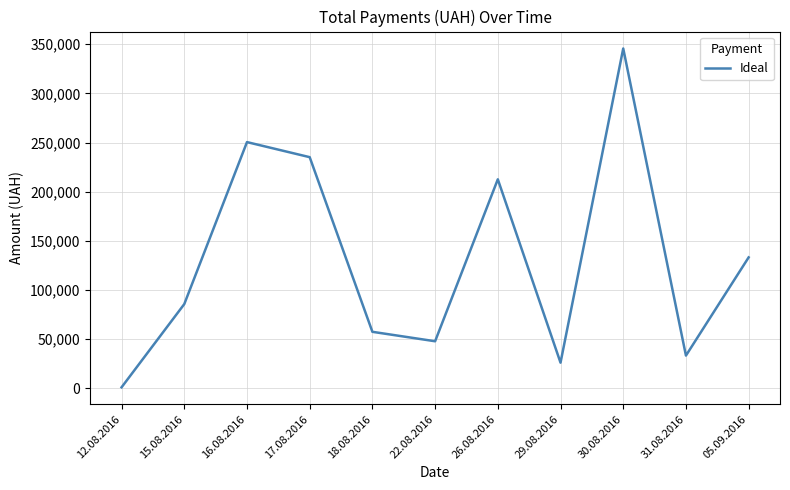

Where is the data nearest to the value 173342?

26.08.2016